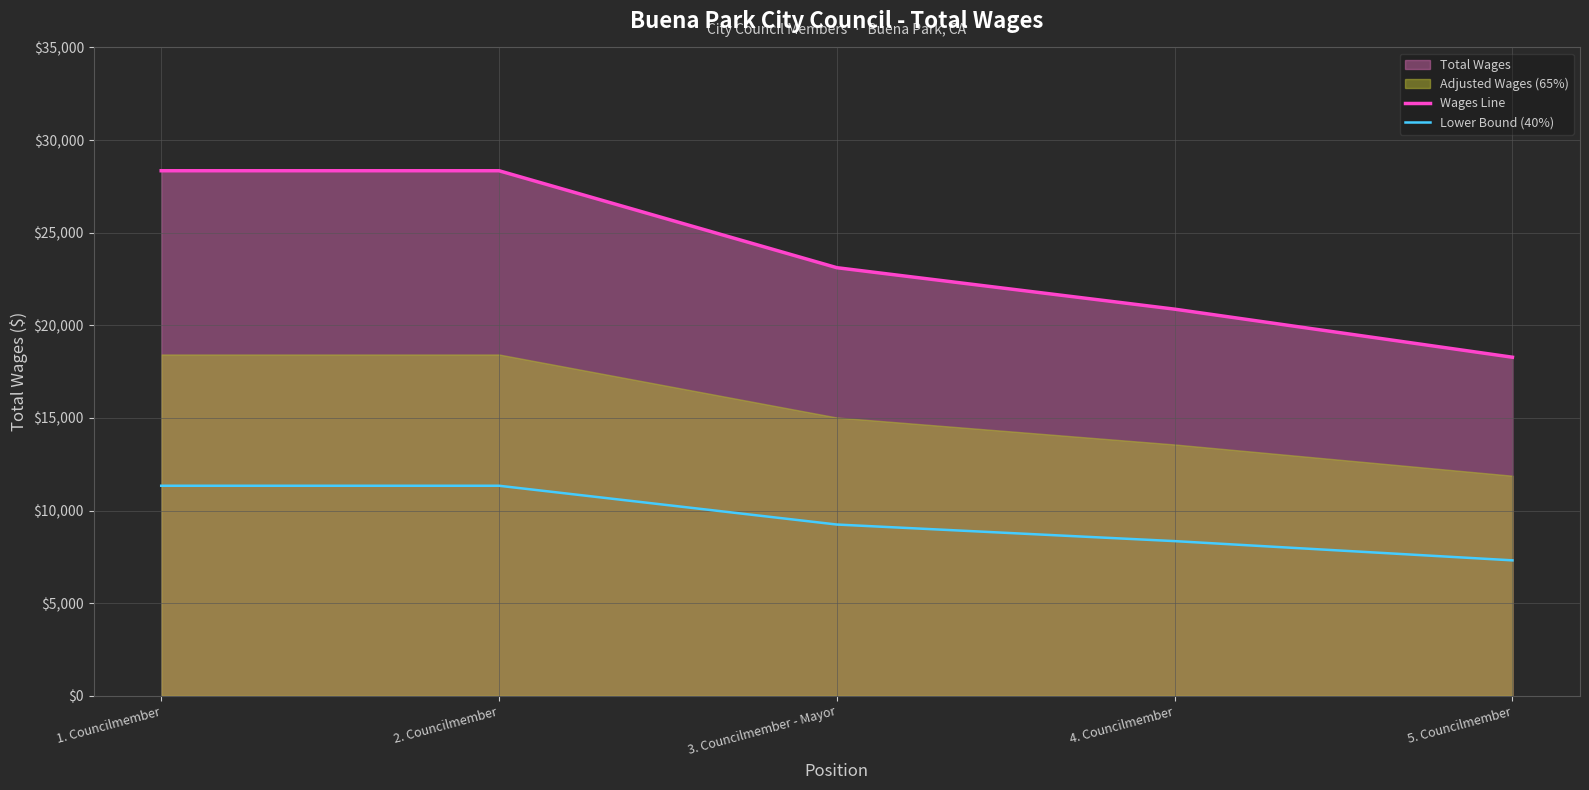

At which label does Wages Line reach its minimum?

5. Councilmember